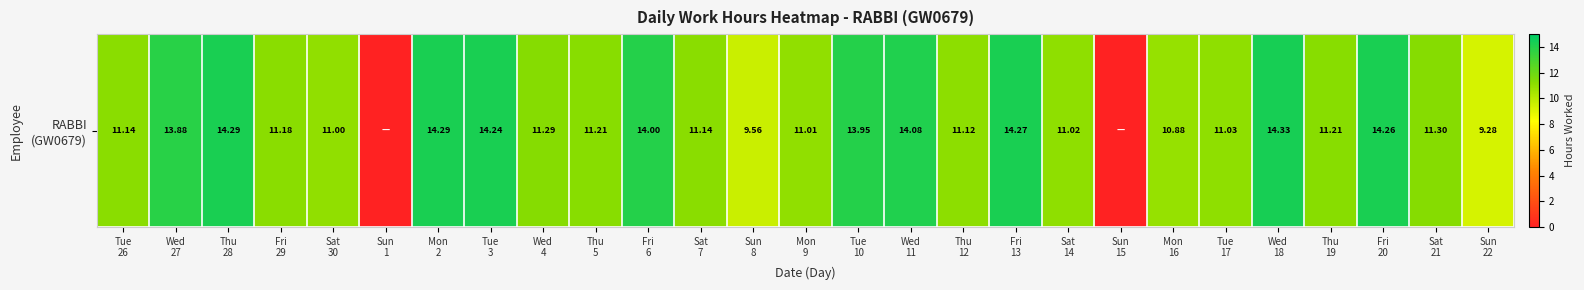

Read the value at Fri
13.

14.3